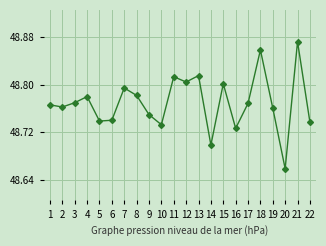

True or false: there are more than 2 points higher than both neighbors.

True